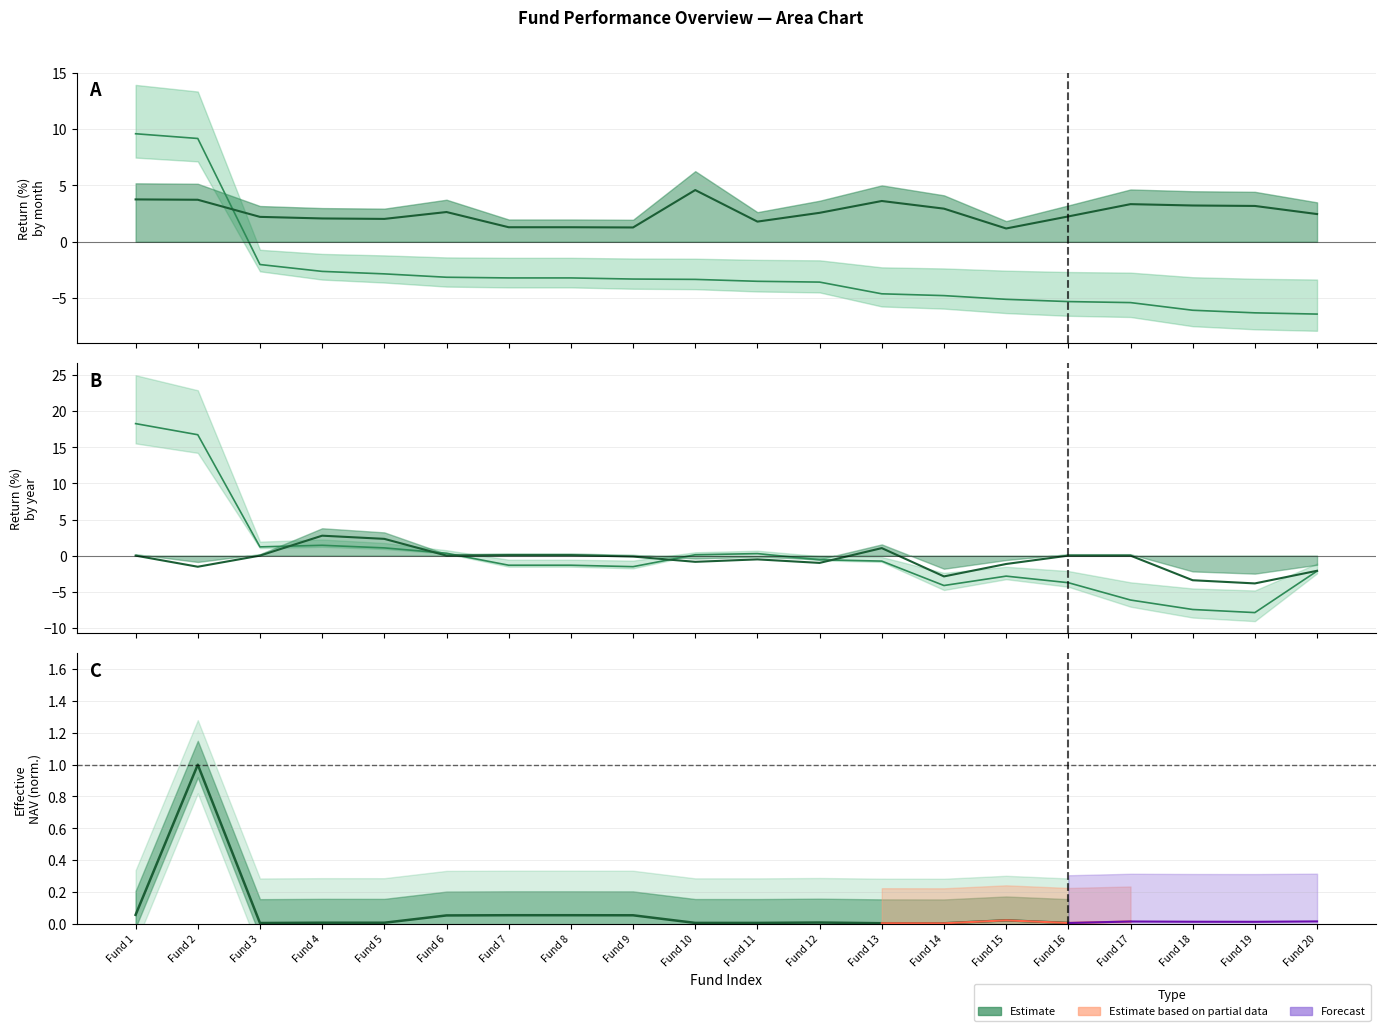

What is the difference between the second highest and second lowest values in the Rent. 1Y series?

24.2